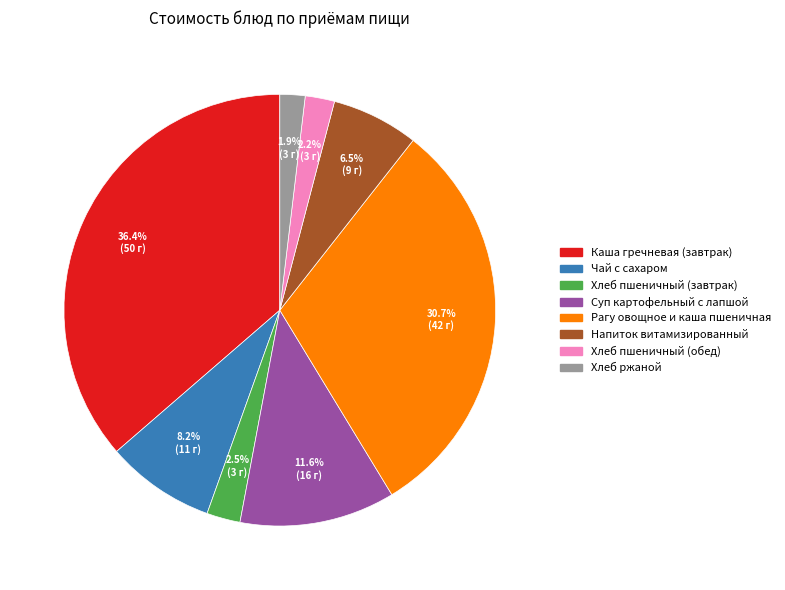

What percentage is the Суп картофельный с лапшой slice, to the nearest percent?

12%